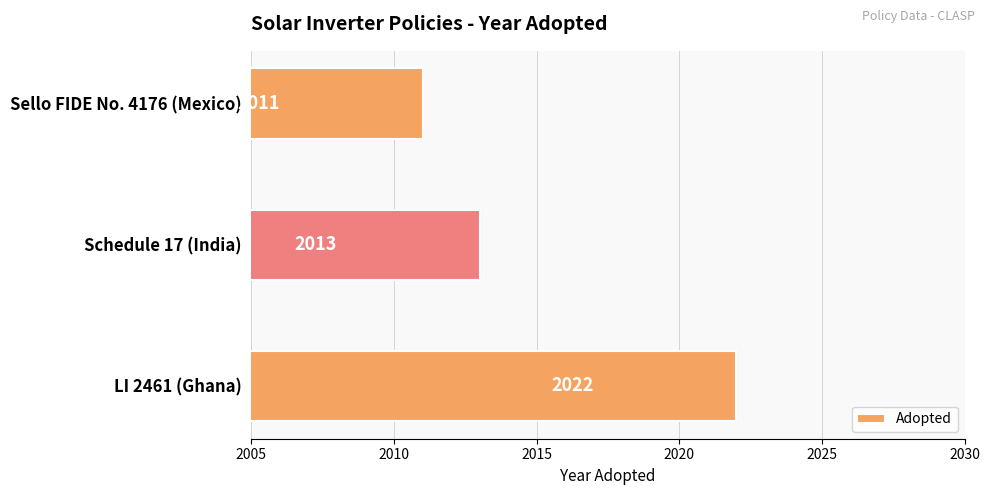

Which label corresponds to the largest value in the chart?

LI 2461 (Ghana)